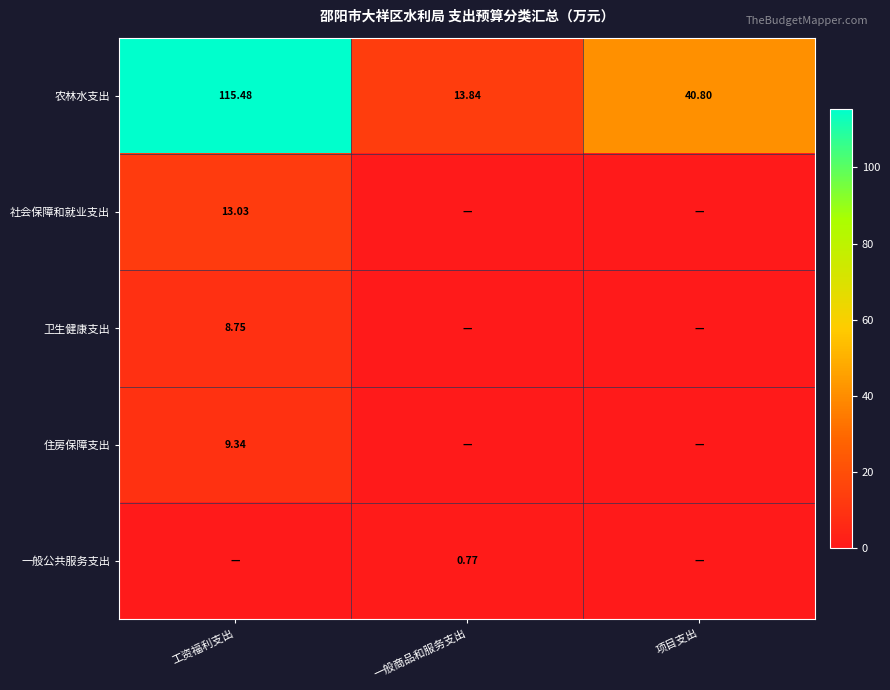

Is the value of 社会保障和就业支出 at 工资福利支出 greater than the value of 农林水支出 at 工资福利支出?

No